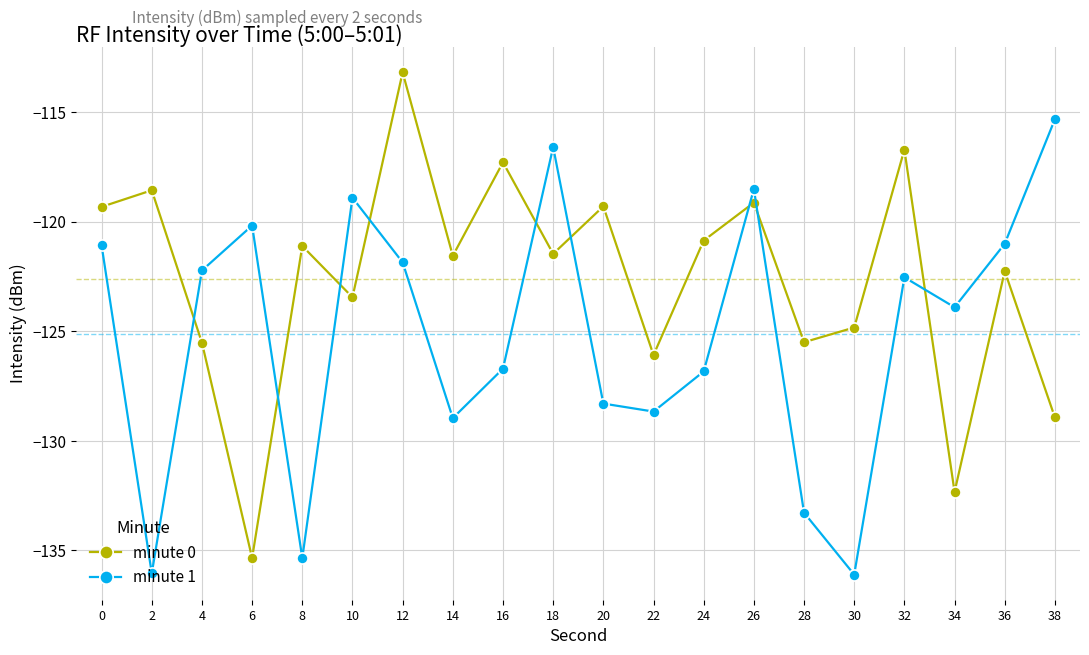

Which category has the highest value across all series?

12